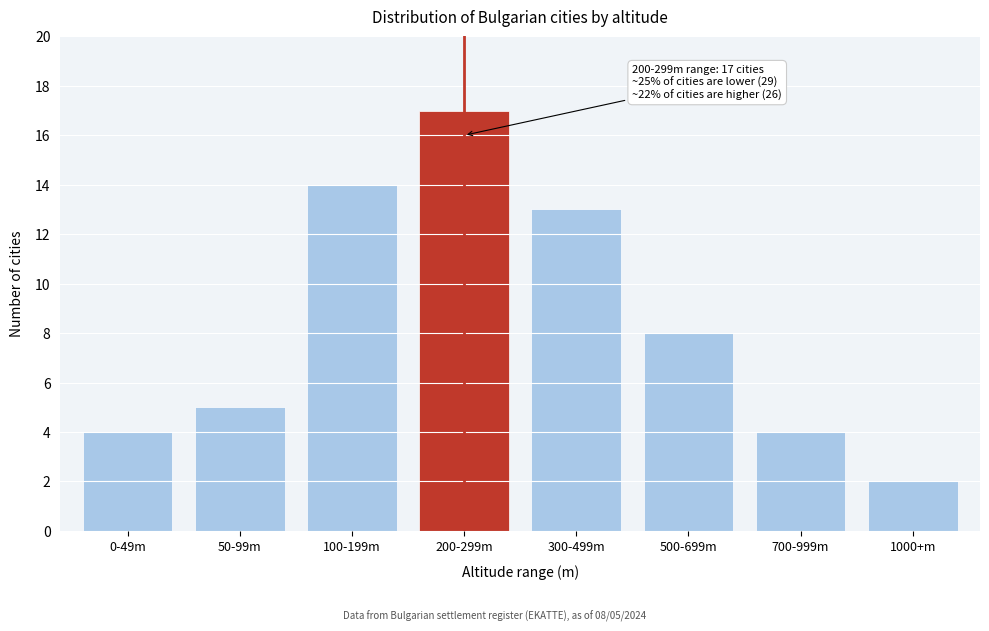

Reading left to right, transcribe all the data shown in this chart.

4	5	14	17	13	8	4	2